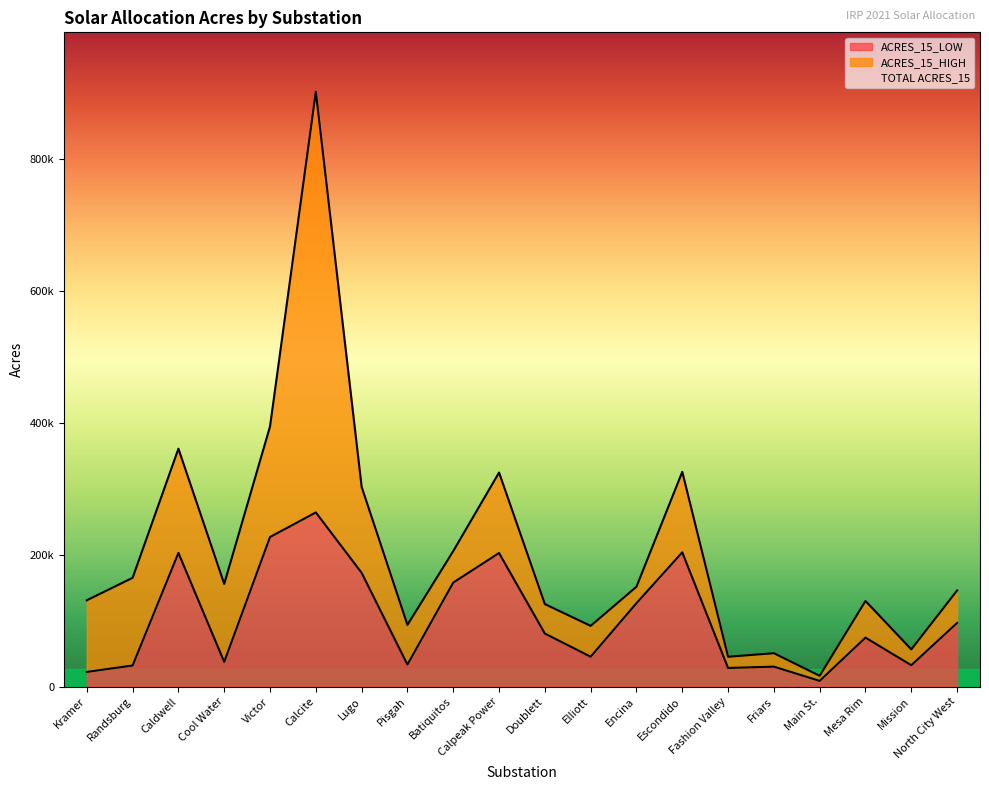

True or false: ACRES_15_LOW has a value of 126454 at Encina.

True